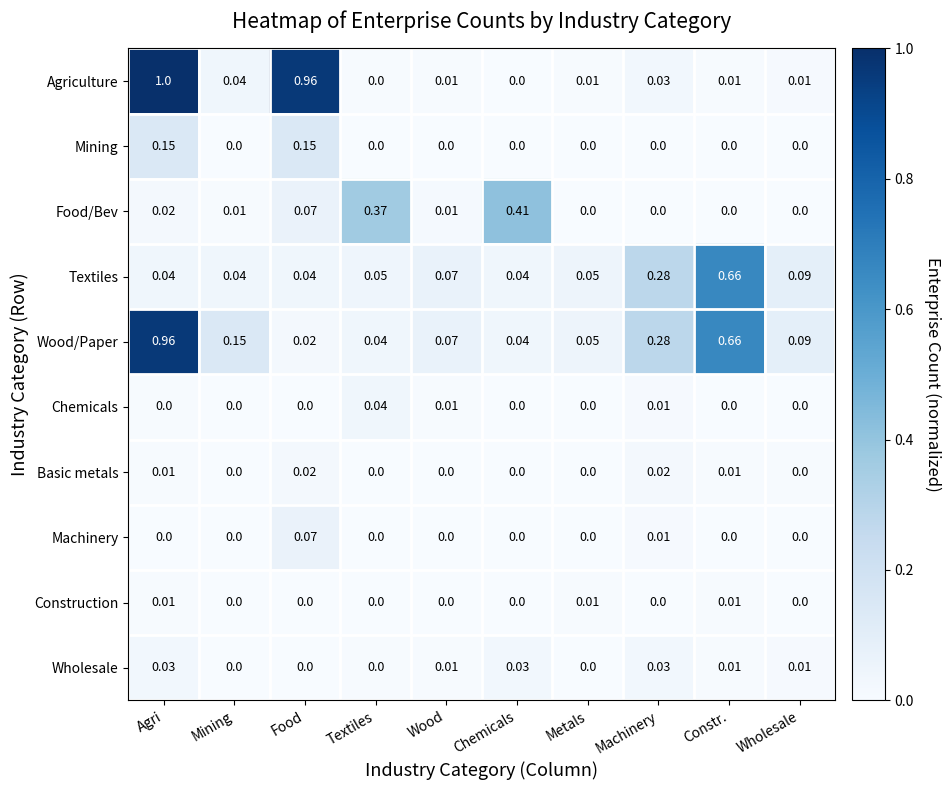

What is the total value across all series at Mining?

0.2